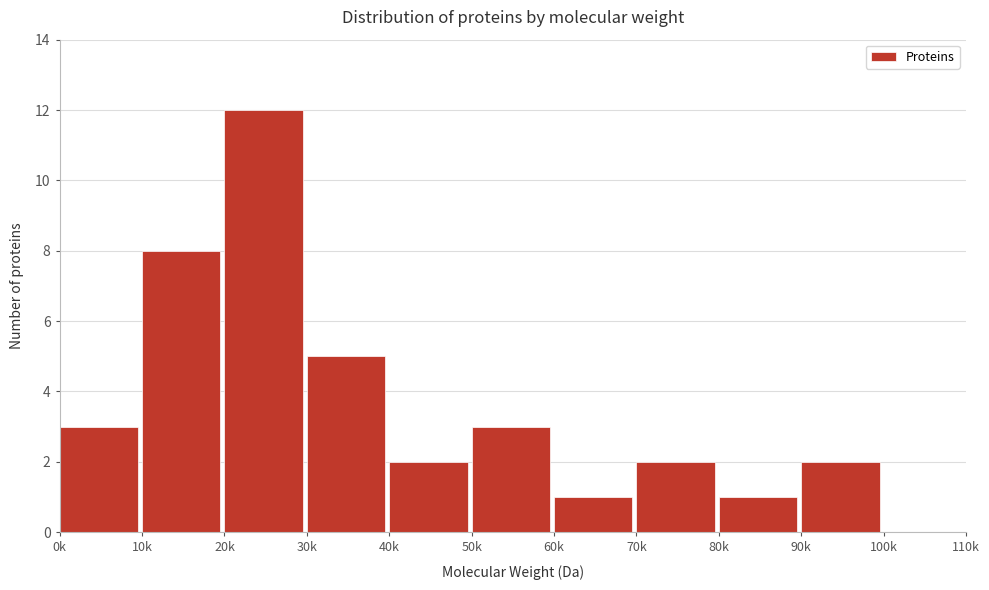

Reading right to left, transcribe all the data shown in this chart.

100k=0	90k=2	80k=1	70k=2	60k=1	50k=3	40k=2	30k=5	20k=12	10k=8	0k=3